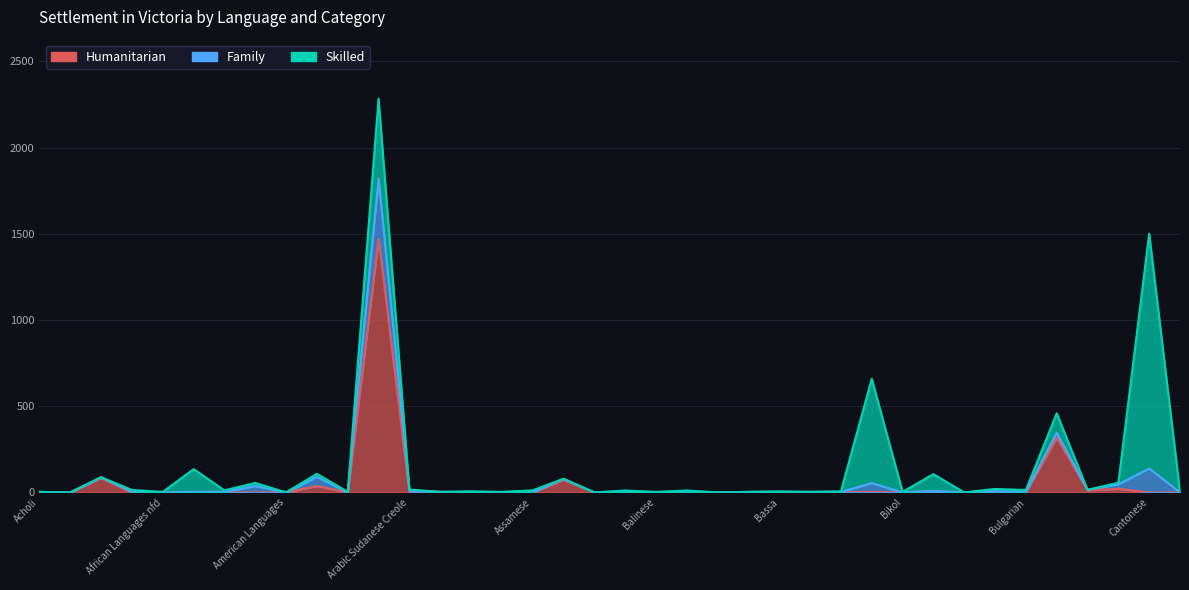

How many positive values does the Family series have?

24